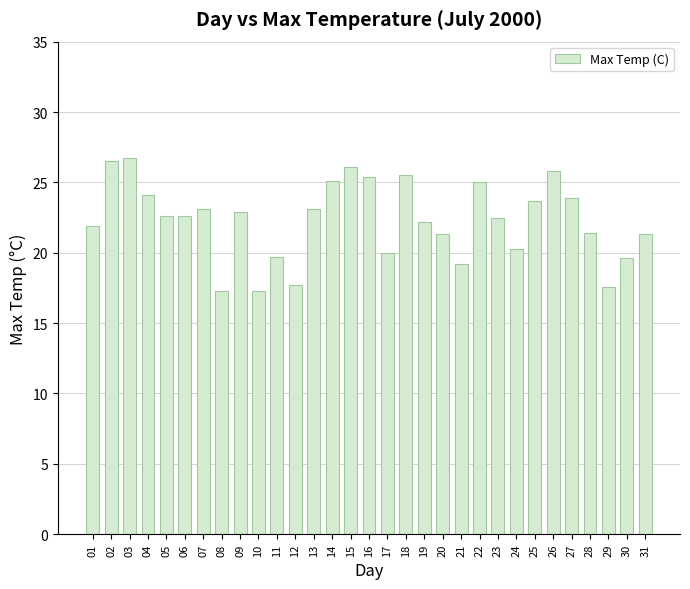

The value at 07 is 23.1. True or false?

True